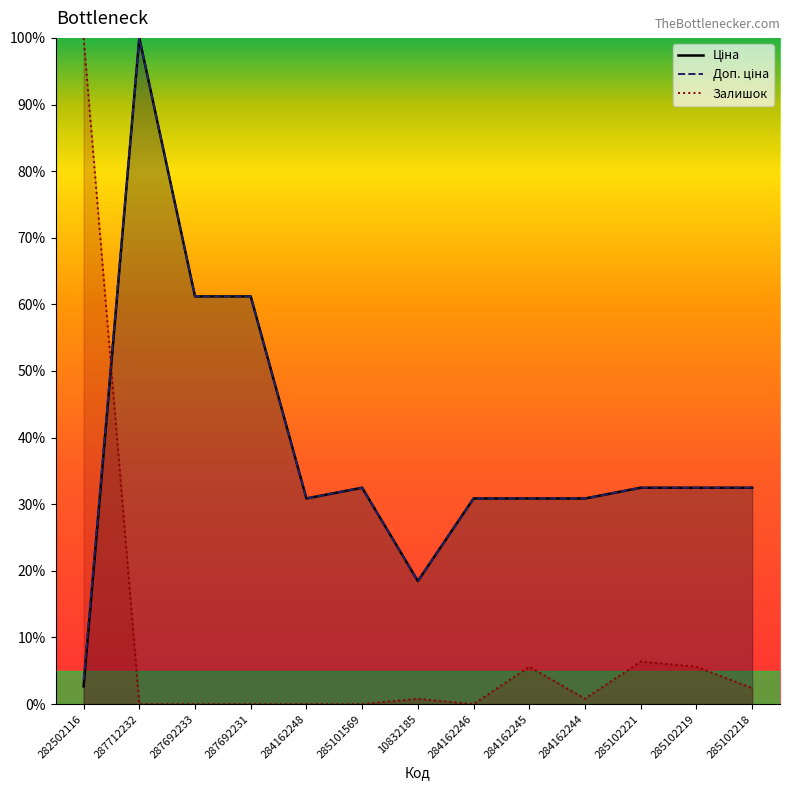

True or false: Доп. ціна has a value of 100.0 at 287712232.

True